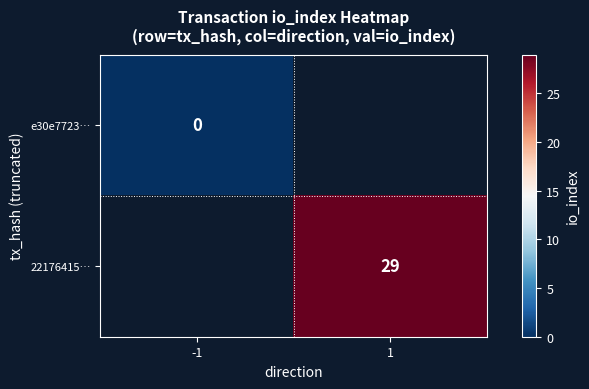

Which has a higher value, -1 or 1?

1